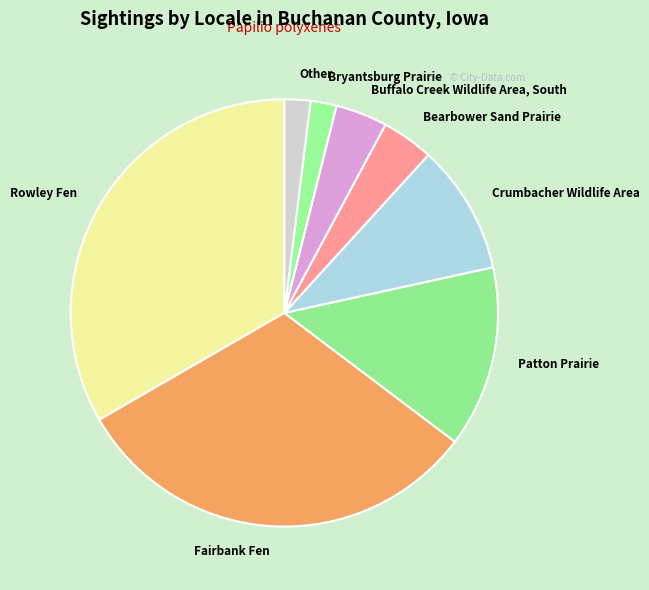

Approximately how many times larger is the value at Patton Prairie compared to Crumbacher Wildlife Area?

1.4